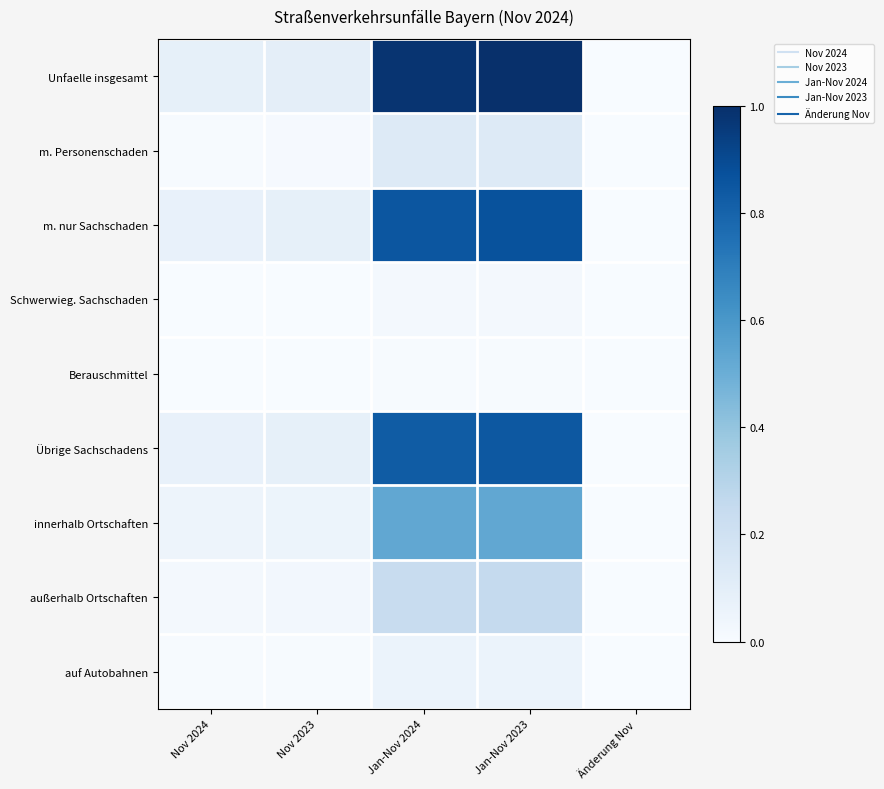

Reading left to right, transcribe all the data shown in this chart.

Unfaelle insgesamt: Nov 2024=0.1	Nov 2023=0.1	Jan-Nov 2024=1.0	Jan-Nov 2023=1.0	Änderung Nov=0.0
m. Personenschaden: Nov 2024=0.0	Nov 2023=0.0	Jan-Nov 2024=0.1	Jan-Nov 2023=0.1	Änderung Nov=0.0
m. nur Sachschaden: Nov 2024=0.1	Nov 2023=0.1	Jan-Nov 2024=0.9	Jan-Nov 2023=0.9	Änderung Nov=0.0
Schwerwieg. Sachschaden: Nov 2024=0.0	Nov 2023=0.0	Jan-Nov 2024=0.0	Jan-Nov 2023=0.0	Änderung Nov=0.0
Berauschmittel: Nov 2024=0.0	Nov 2023=0.0	Jan-Nov 2024=0.0	Jan-Nov 2023=0.0	Änderung Nov=0.0
Übrige Sachschadens: Nov 2024=0.1	Nov 2023=0.1	Jan-Nov 2024=0.8	Jan-Nov 2023=0.8	Änderung Nov=0.0
innerhalb Ortschaften: Nov 2024=0.0	Nov 2023=0.1	Jan-Nov 2024=0.5	Jan-Nov 2023=0.5	Änderung Nov=0.0
außerhalb Ortschaften: Nov 2024=0.0	Nov 2023=0.0	Jan-Nov 2024=0.2	Jan-Nov 2023=0.3	Änderung Nov=0.0
auf Autobahnen: Nov 2024=0.0	Nov 2023=0.0	Jan-Nov 2024=0.1	Jan-Nov 2023=0.1	Änderung Nov=0.0